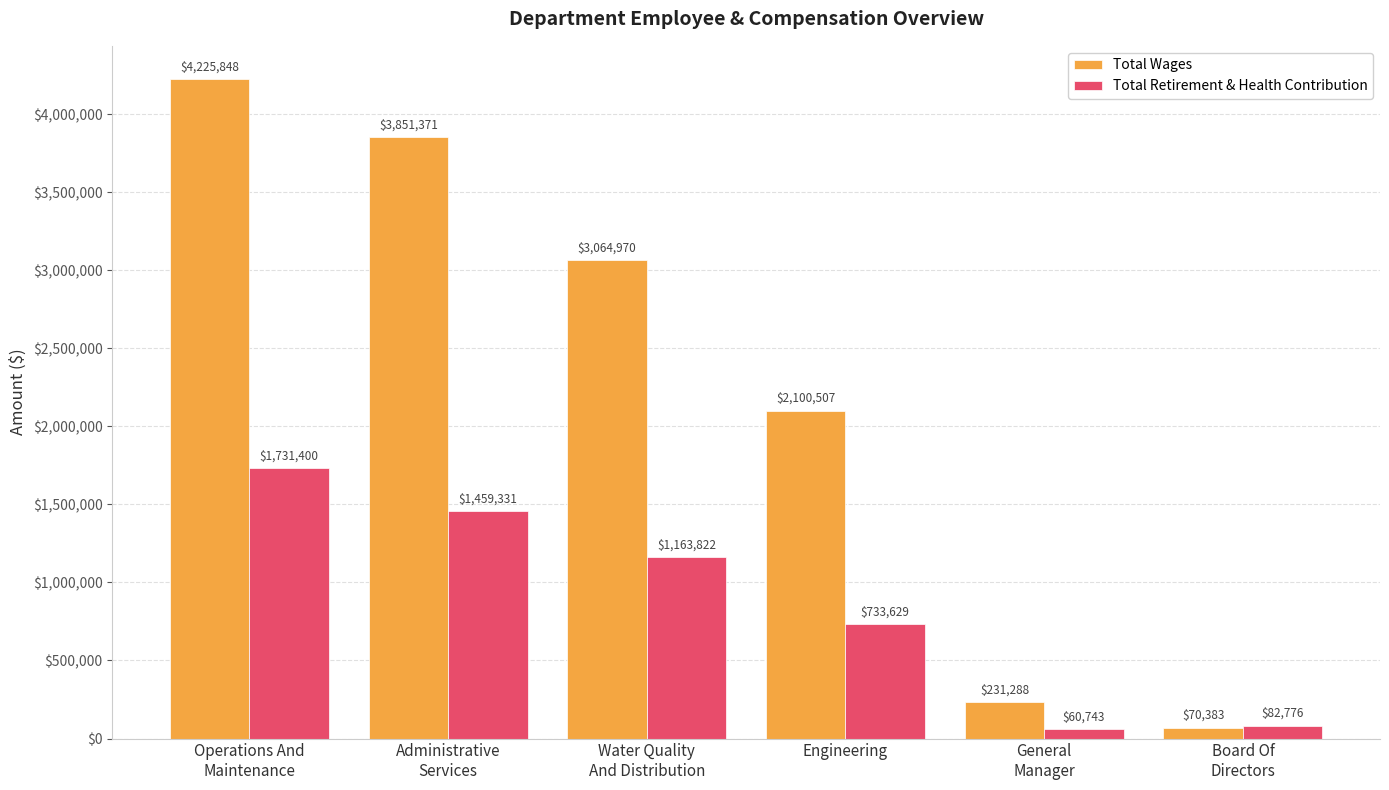

What is the minimum value shown in the chart?

60743